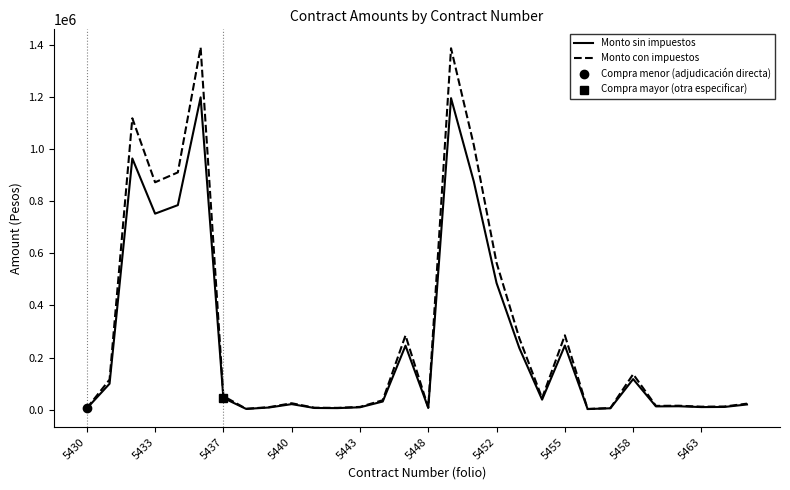

What is the greatest value displayed?

1390532.8